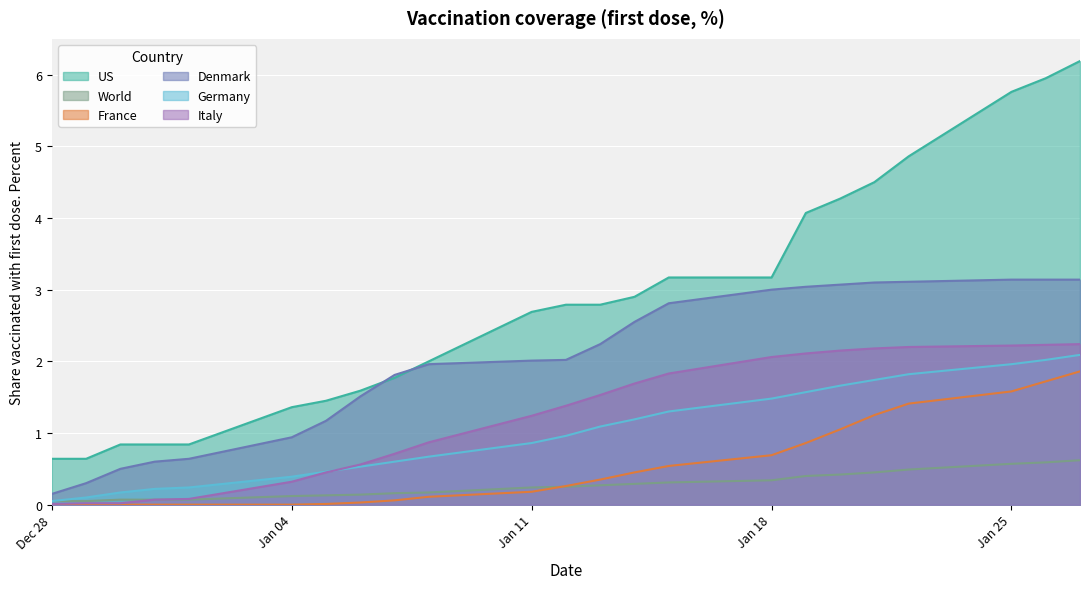

True or false: Germany and US cross at least once.

False